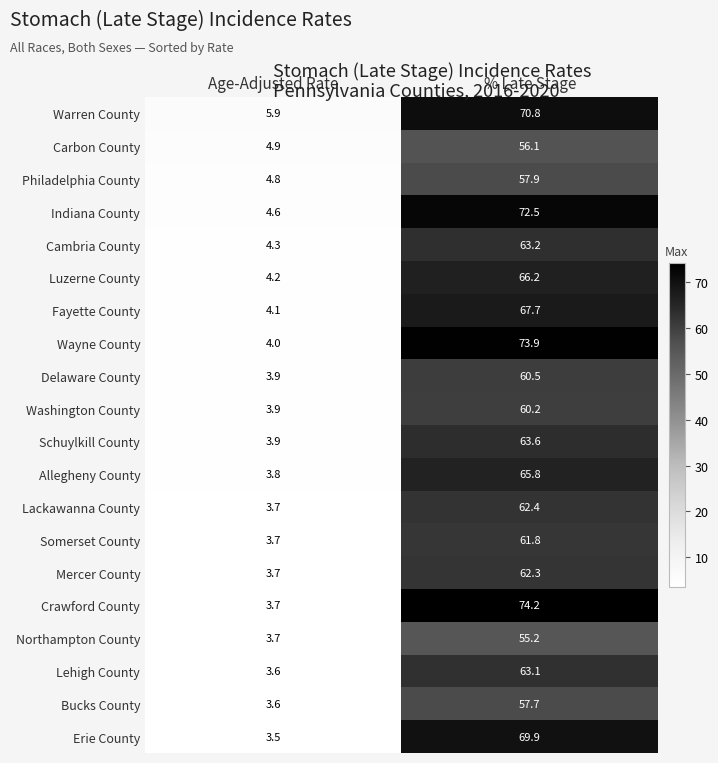

At which label does Mercer County first exceed 62?

% Late Stage